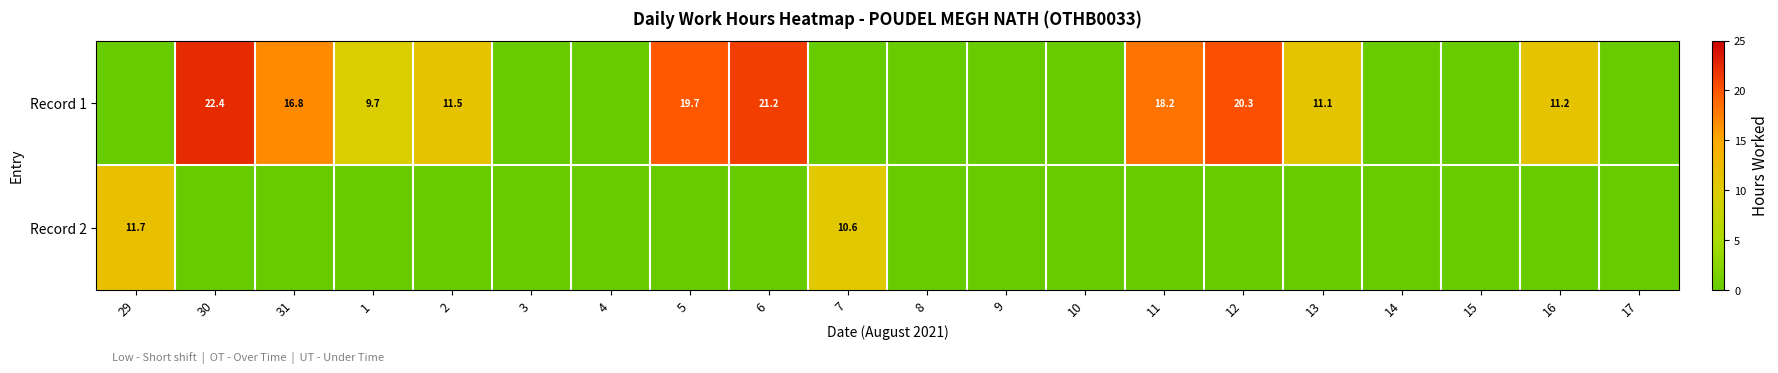

What is the sum of the Record 1 values at 6 and 30?

43.6